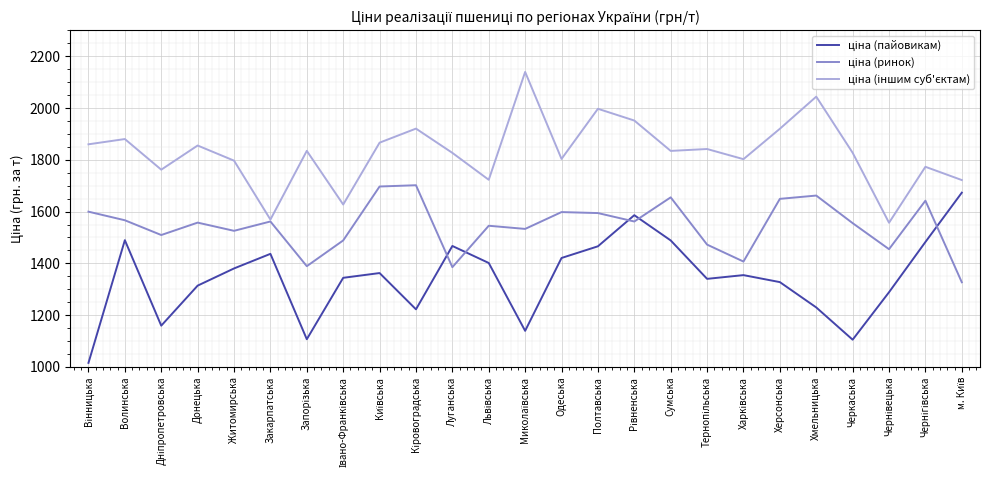

Does the chart have visible grid lines?

Yes